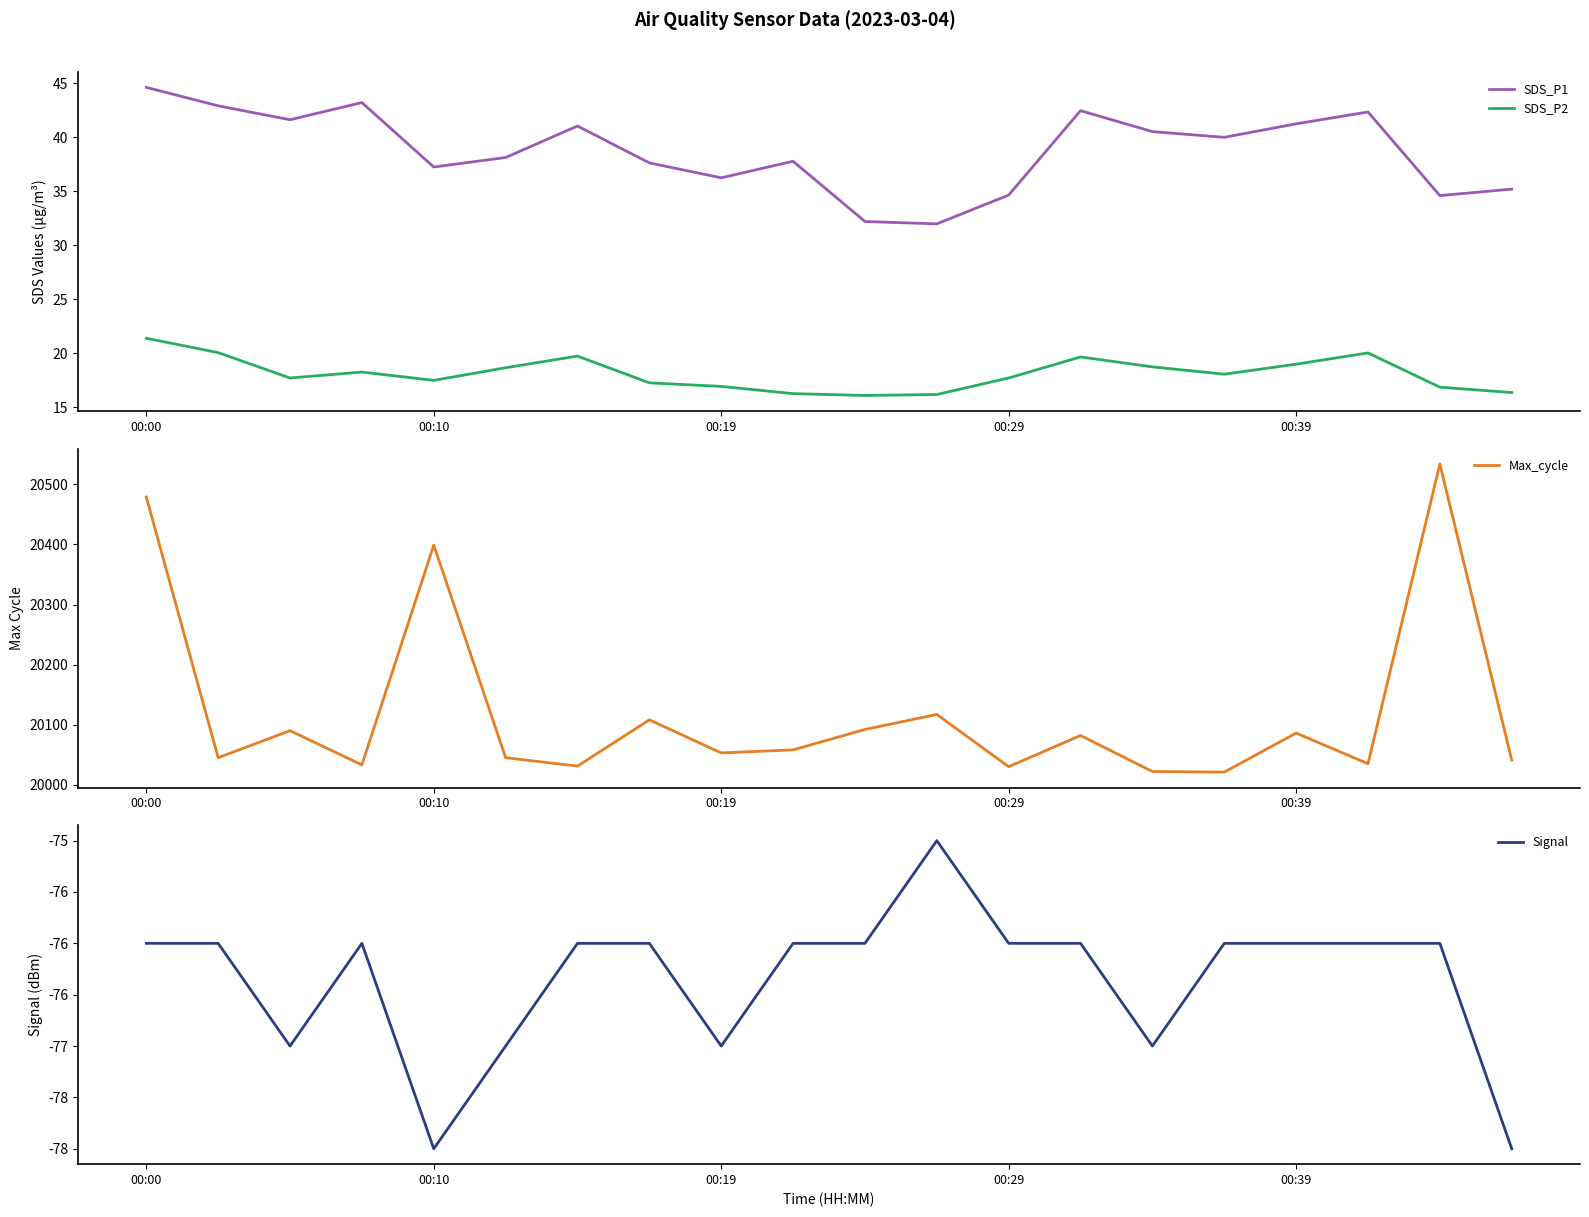

What is the total value across all series at 7?

20086.9